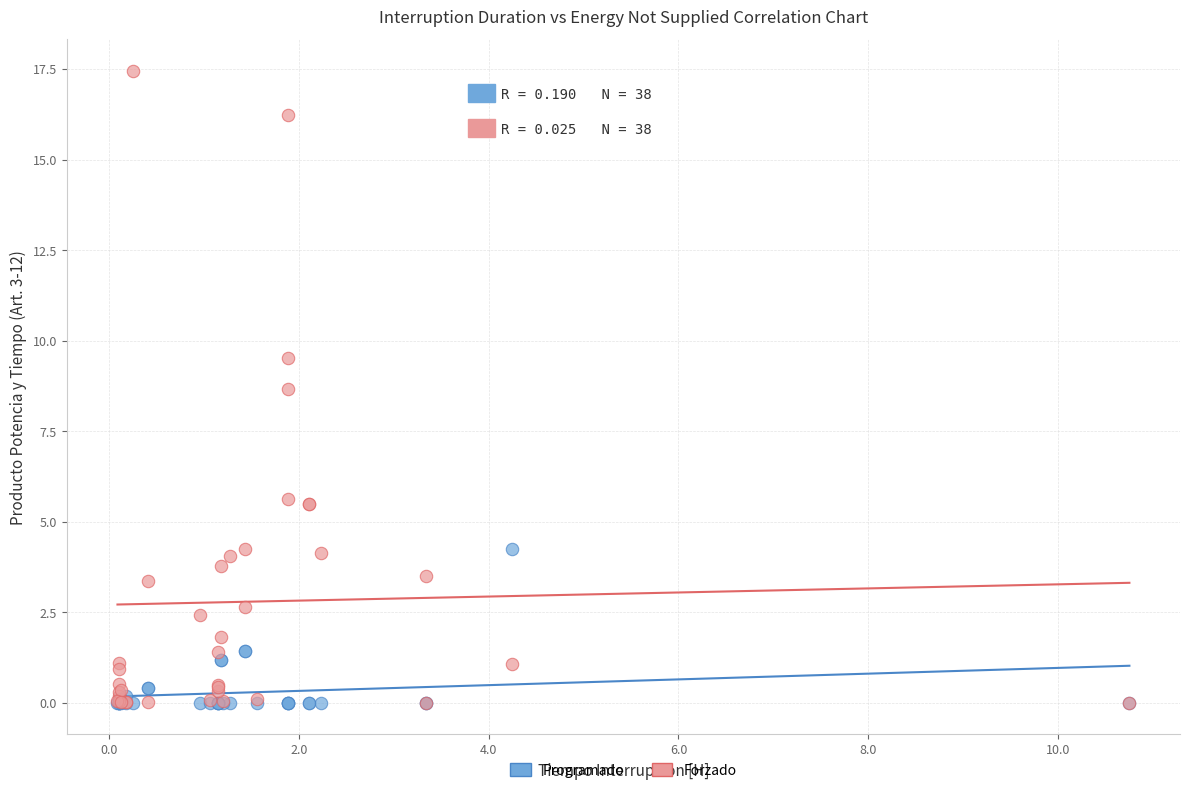

In the Programado series, what Y value is closest to 2?

1.4